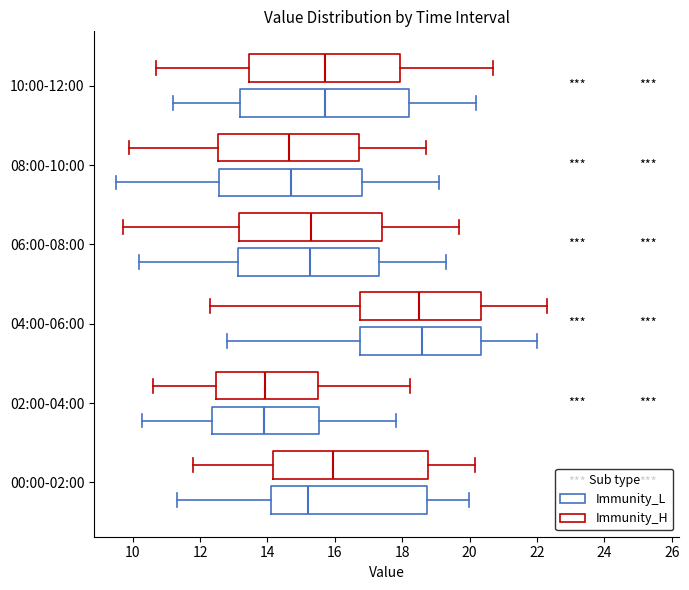

Reading bottom to top, read every box against the x-axis: the position of its median line, the range the box covers, and the ends of its whiskers. The values are not printed on the chart, so give them approximately, as read against the axis.

00:00-02:00 (Immunity_L): median 15.2, box 14.0 to 18.8, whiskers 11.4 to 20.0
00:00-02:00 (Immunity_H): median 16.0, box 14.2 to 18.8, whiskers 11.8 to 20.2
02:00-04:00 (Immunity_L): median 14.0, box 12.4 to 15.6, whiskers 10.2 to 17.8
02:00-04:00 (Immunity_H): median 14.0, box 12.4 to 15.4, whiskers 10.6 to 18.2
04:00-06:00 (Immunity_L): median 18.6, box 16.8 to 20.4, whiskers 12.8 to 22.0
04:00-06:00 (Immunity_H): median 18.6, box 16.8 to 20.4, whiskers 12.4 to 22.4
06:00-08:00 (Immunity_L): median 15.2, box 13.2 to 17.4, whiskers 10.2 to 19.4
06:00-08:00 (Immunity_H): median 15.4, box 13.2 to 17.4, whiskers 9.8 to 19.8
08:00-10:00 (Immunity_L): median 14.8, box 12.6 to 16.8, whiskers 9.6 to 19.2
08:00-10:00 (Immunity_H): median 14.6, box 12.6 to 16.8, whiskers 10.0 to 18.8
10:00-12:00 (Immunity_L): median 15.8, box 13.2 to 18.2, whiskers 11.2 to 20.2
10:00-12:00 (Immunity_H): median 15.8, box 13.4 to 18.0, whiskers 10.8 to 20.8